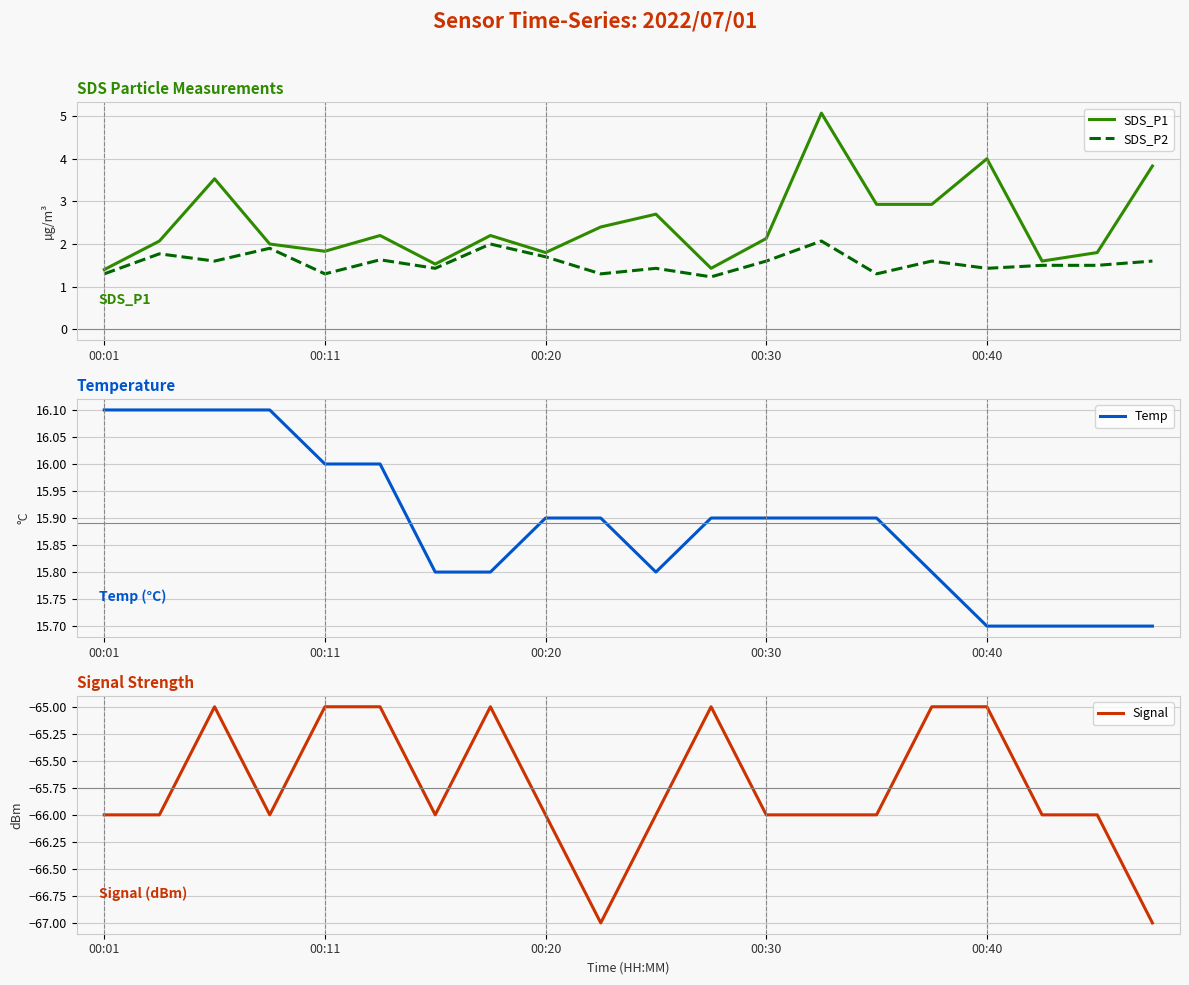

Is the value of SDS_P2 at 00:20 greater than the value of SDS_P1 at 00:11?

No